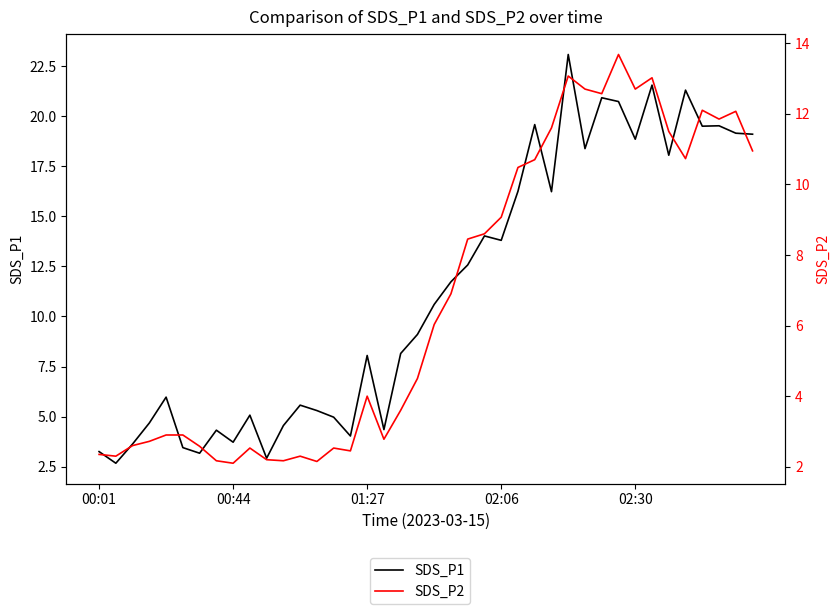

At 12, list the series in order from smallest to largest.

SDS_P2, SDS_P1